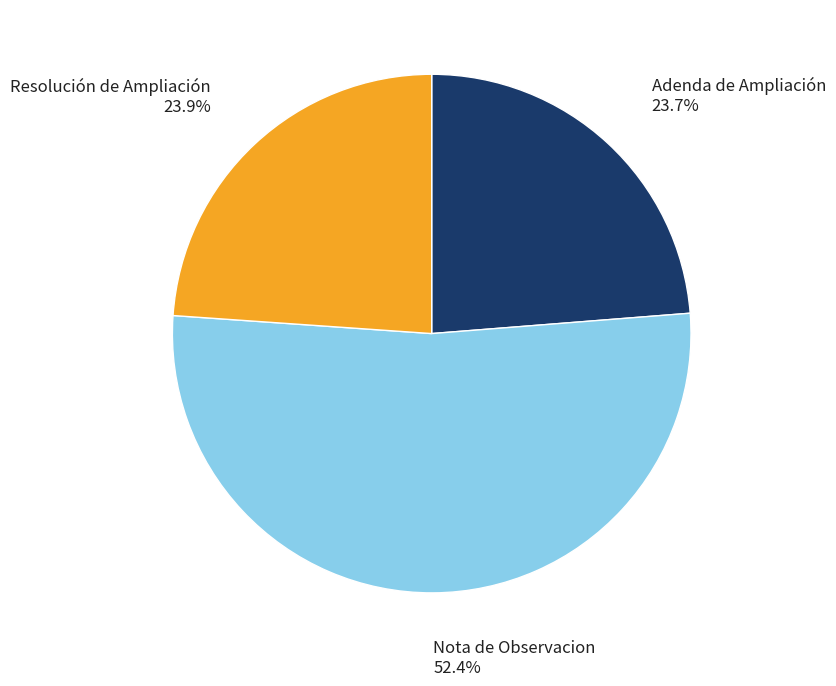

To the nearest percent, what portion does Resolución de Ampliación represent?

24%